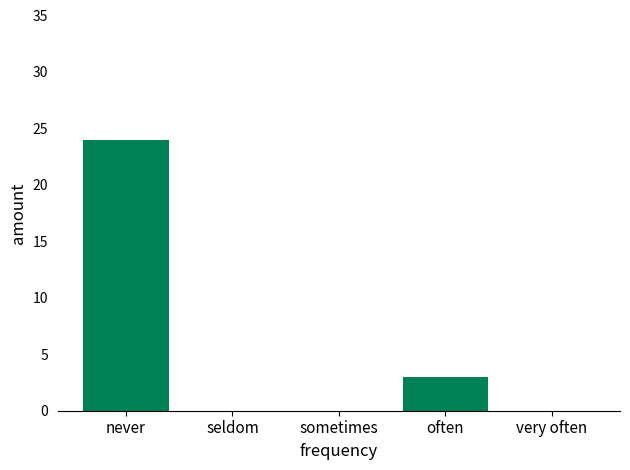

What is the sum of all values?

27